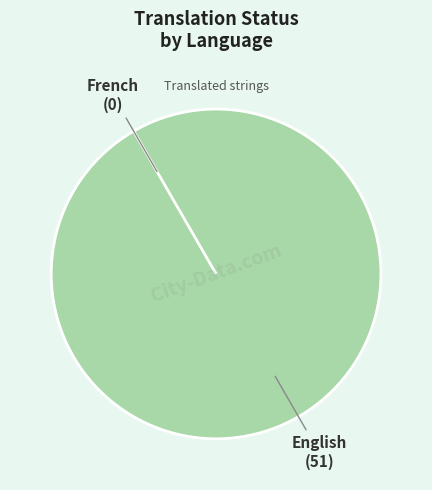

What is the total percentage of French and English?

100.0%